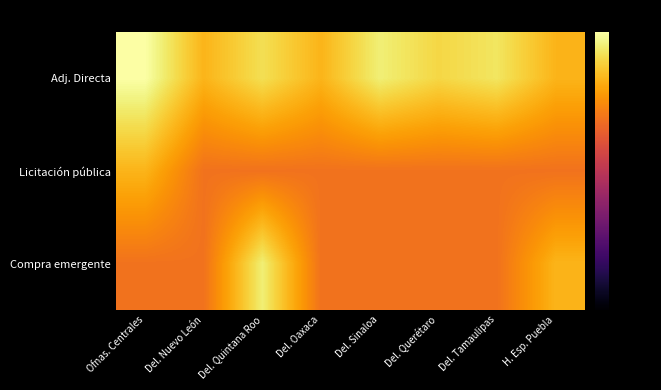

What is the total value across all series at Ofnas. Centrales?

-33.5